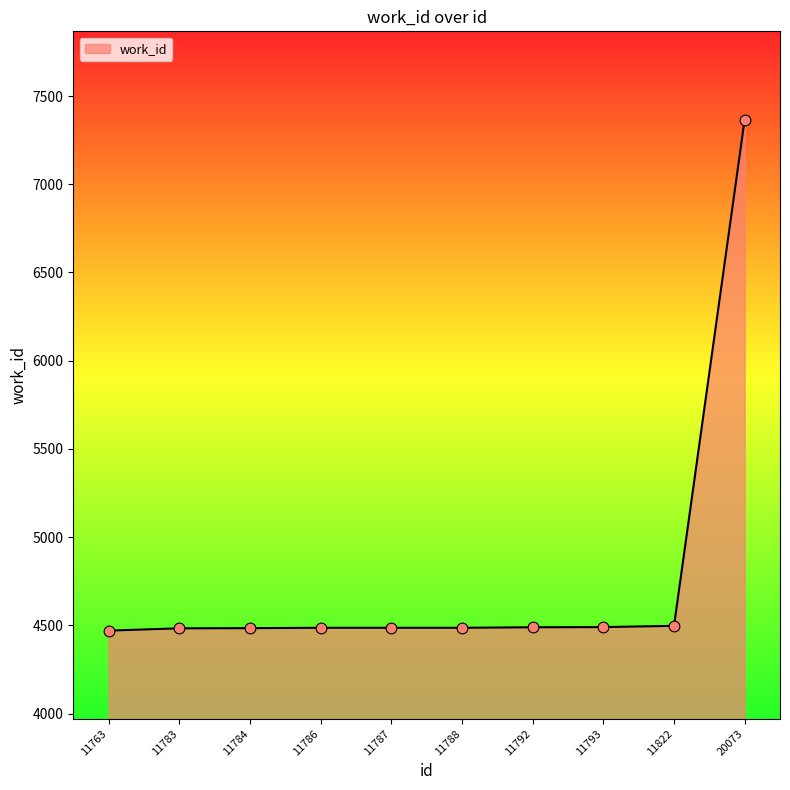

Approximately how many times larger is the value at 11786 compared to 11792?

1.0